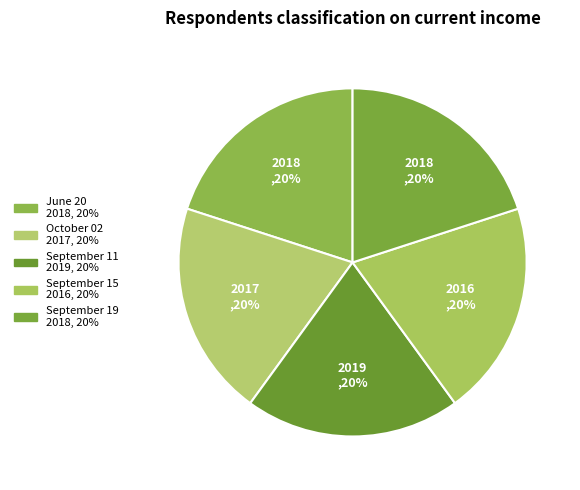

What is the ratio of the value at September 11 to the value at June 20?

1.0